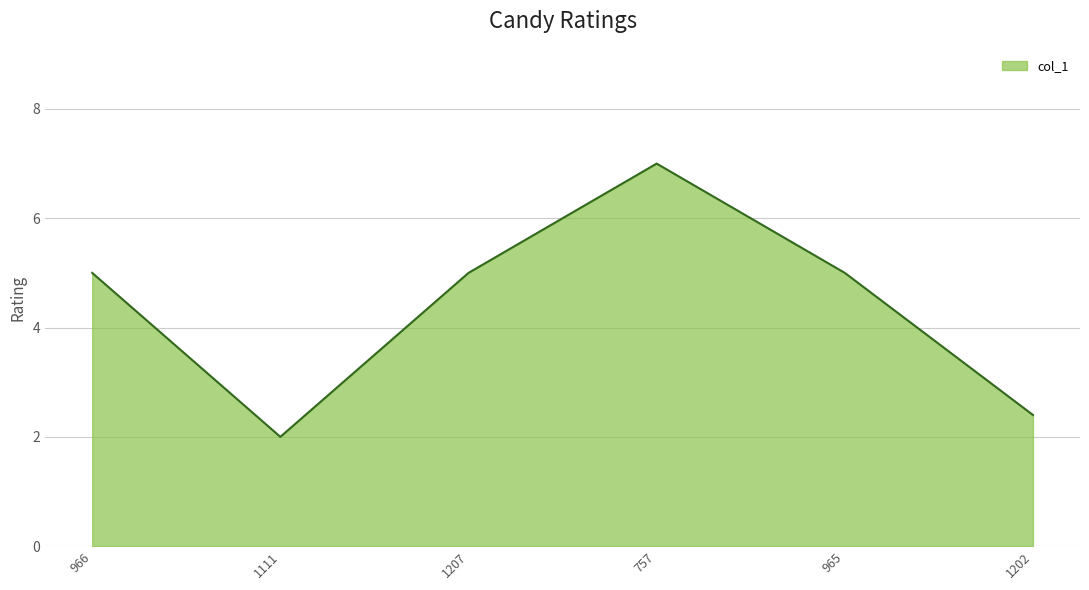

At which category does the chart reach its minimum across all series?

1111